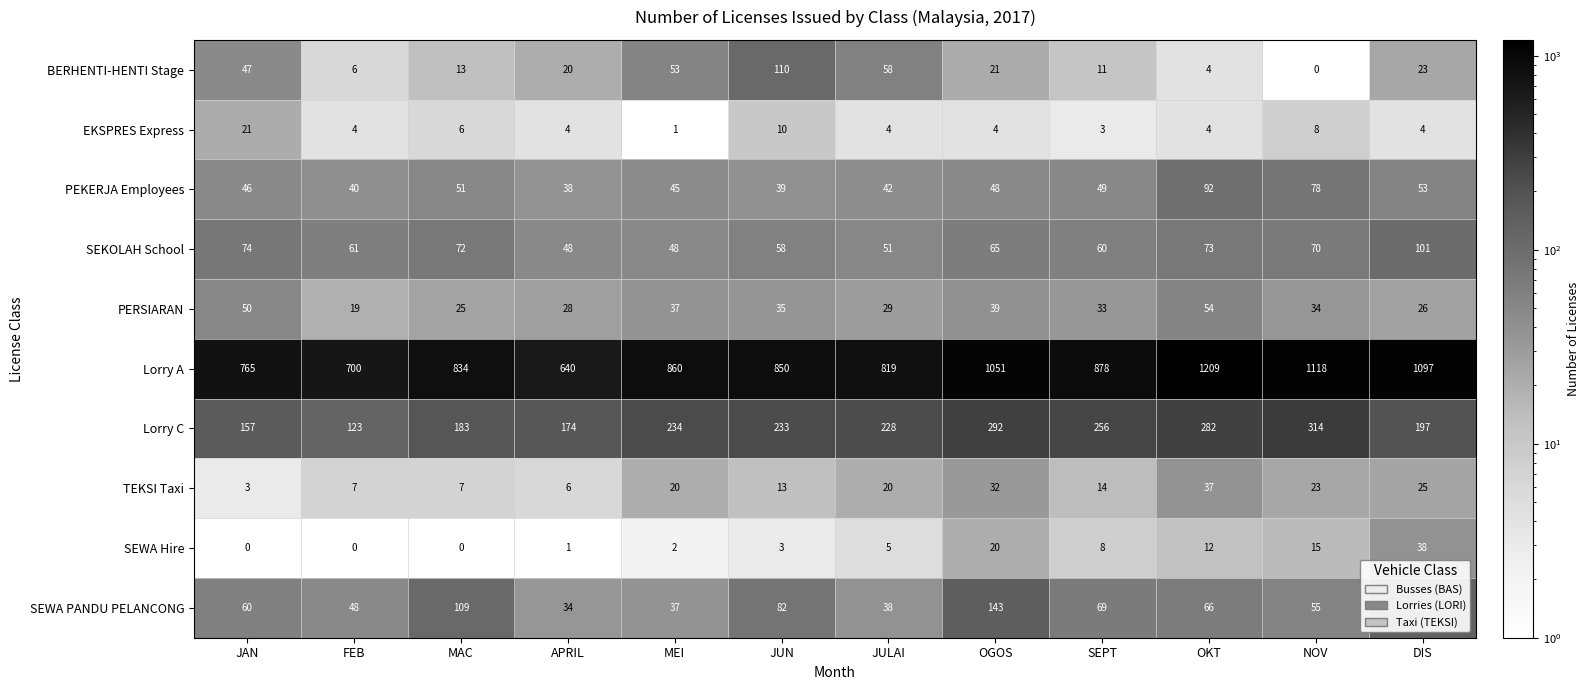

At which label is PEKERJA Employees closest to 65?

DIS